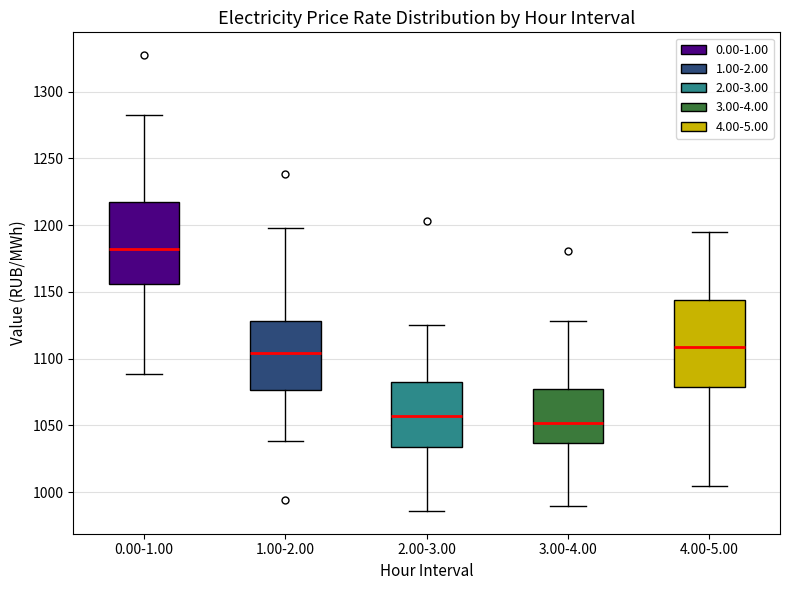

Where does the upper whisker of the box for 4.00-5.00 end on the y-axis? The values are not printed on the chart, so give them approximately, as read against the axis.

1195